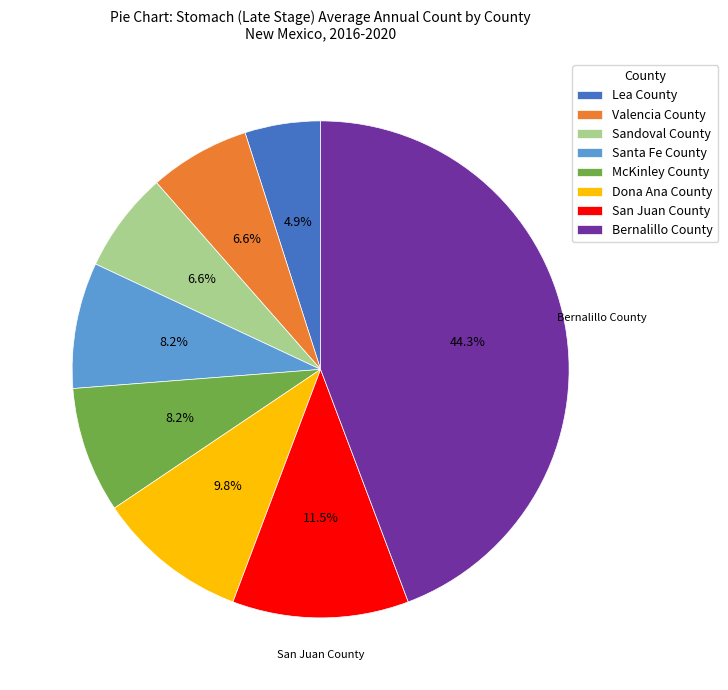

Which slice is the smallest?

Lea County